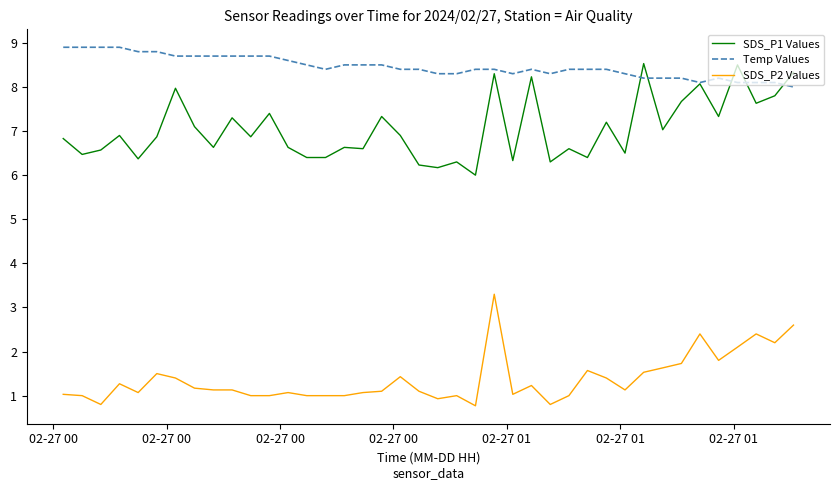

Which series has the largest total across all categories?

Temp Values